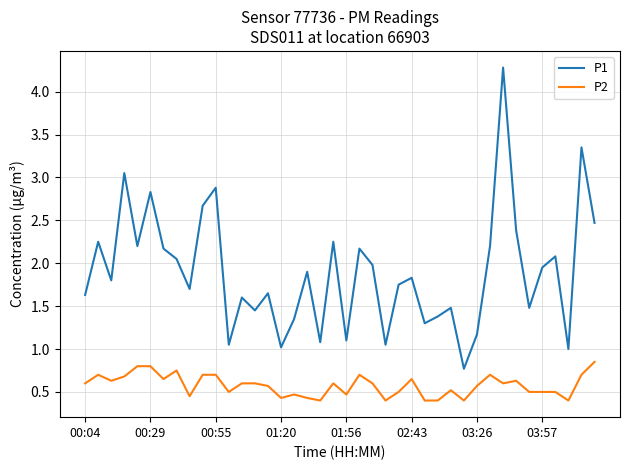

Which series has the largest range (max minus min)?

P1